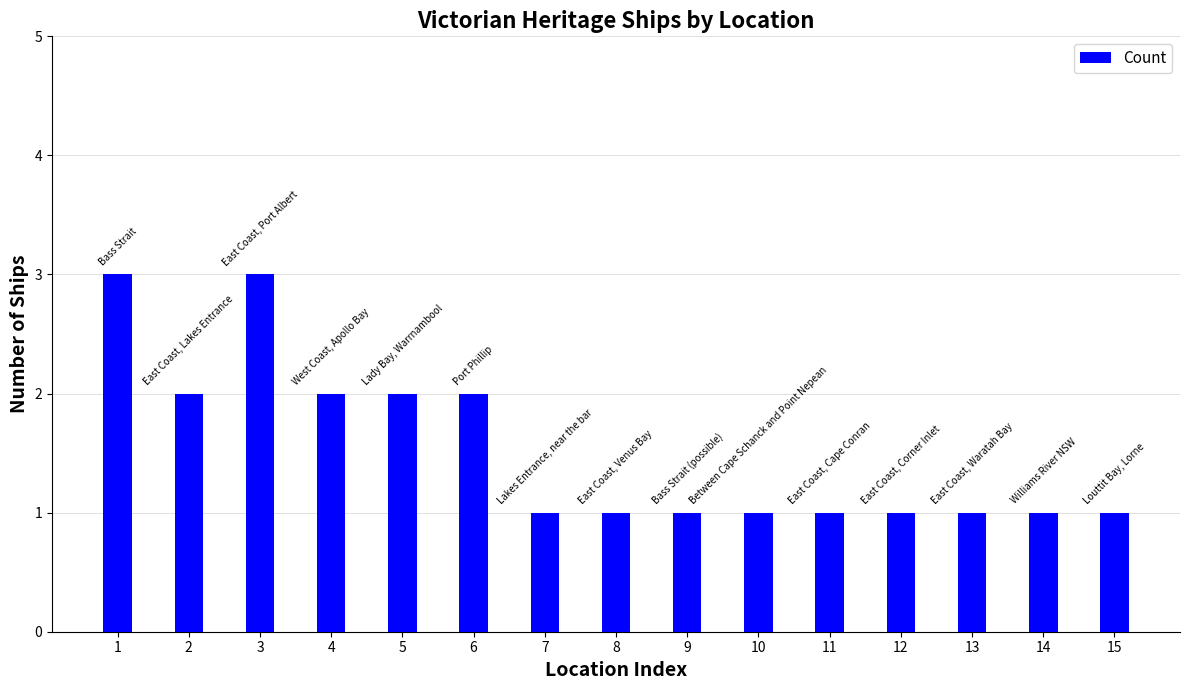

Is it true that the value at 15 is 2?

False